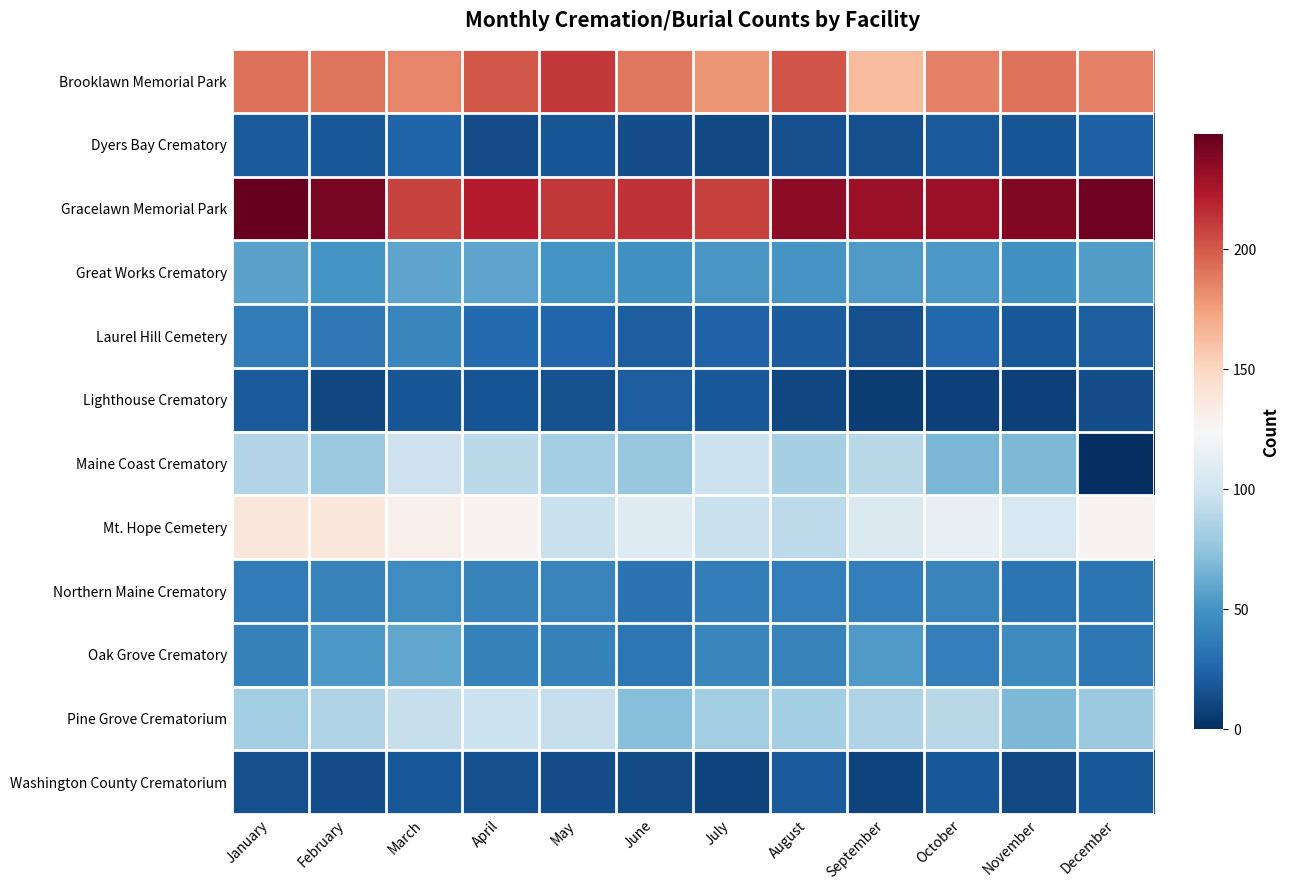

Reading right to left, transcribe all the data shown in this chart.

Brooklawn Memorial Park: December=186	November=191	October=186	September=163	August=202	July=179	June=189	May=212	April=201	March=185	February=190	January=192
Dyers Bay Crematory: December=23	November=18	October=20	September=15	August=15	July=12	June=14	May=18	April=14	March=25	February=19	January=20
Gracelawn Memorial Park: December=245	November=239	October=230	September=231	August=235	July=209	June=214	May=212	April=221	March=208	February=242	January=248
Great Works Crematory: December=55	November=49	October=53	September=54	August=51	July=52	June=49	May=50	April=59	March=59	February=50	January=58
Laurel Hill Cemetery: December=22	November=19	October=27	September=15	August=21	July=24	June=22	May=26	April=28	March=43	February=35	January=37
Lighthouse Crematory: December=14	November=8	October=8	September=6	August=11	July=19	June=22	May=16	April=17	March=18	February=11	January=20
Maine Coast Crematory: December=0	November=68	October=67	September=90	August=83	July=97	June=77	May=82	April=91	March=98	February=78	January=88
Mt. Hope Cemetery: December=127	November=104	October=114	September=106	August=92	July=96	June=108	May=96	April=127	March=130	February=137	January=138
Northern Maine Crematory: December=33	November=33	October=42	September=39	August=39	July=38	June=32	May=42	April=41	March=47	February=41	January=37
Oak Grove Crematory: December=34	November=46	October=39	September=54	August=41	July=43	June=34	May=40	April=40	March=60	February=53	January=40
Pine Grove Crematorium: December=78	November=68	October=90	September=87	August=82	July=81	June=71	May=95	April=97	March=95	February=87	January=81
Washington County Crematorium: December=19	November=12	October=19	September=9	August=20	July=9	June=13	May=14	April=15	March=19	February=14	January=15